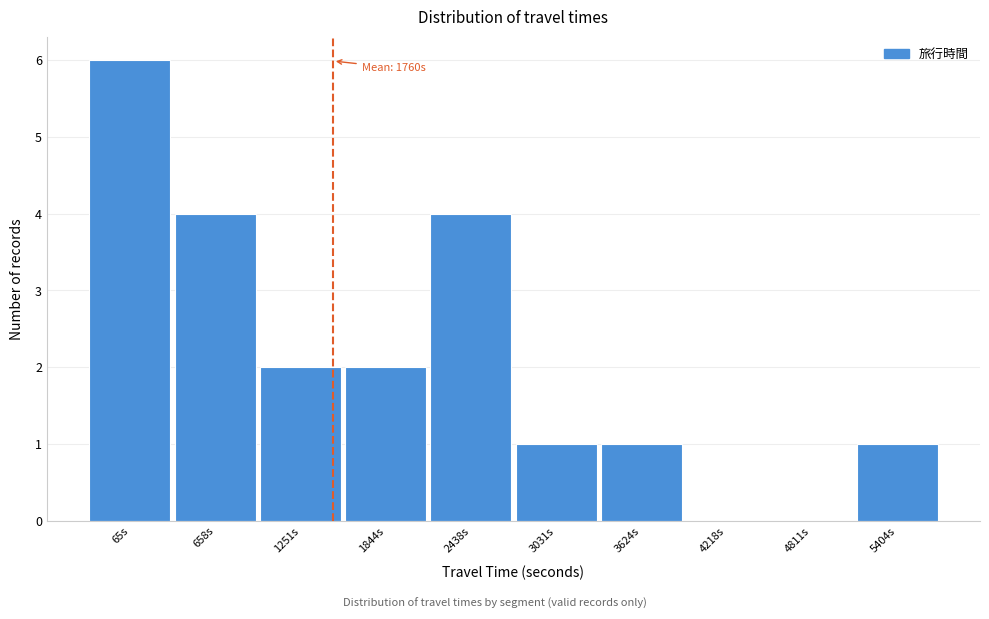

Reading left to right, transcribe all the data shown in this chart.

65s=6	658s=4	1251s=2	1844s=2	2438s=4	3031s=1	3624s=1	4218s=0	4811s=0	5404s=1